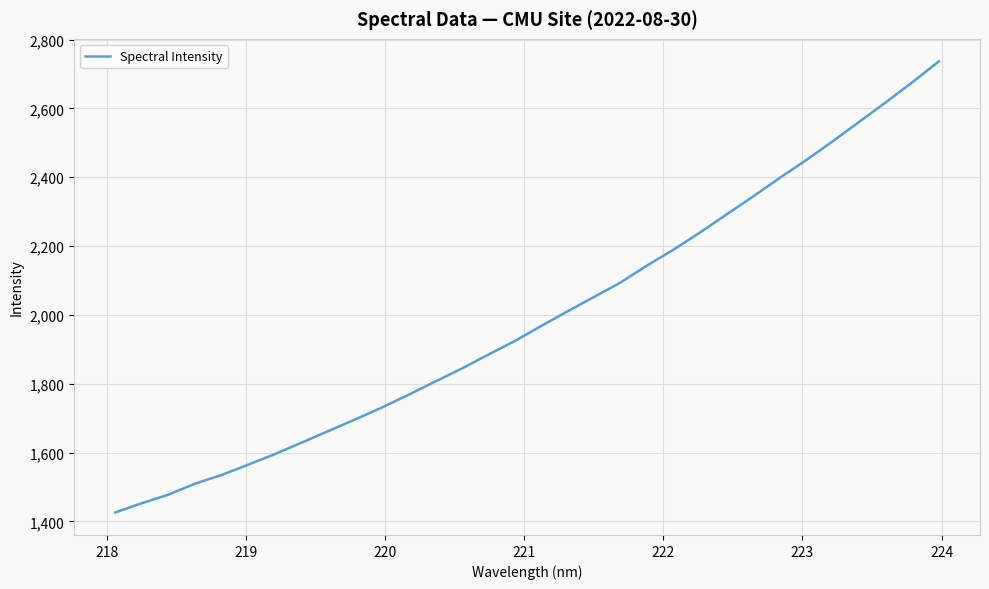

What is the difference between the second highest and second lowest values?

1222.5